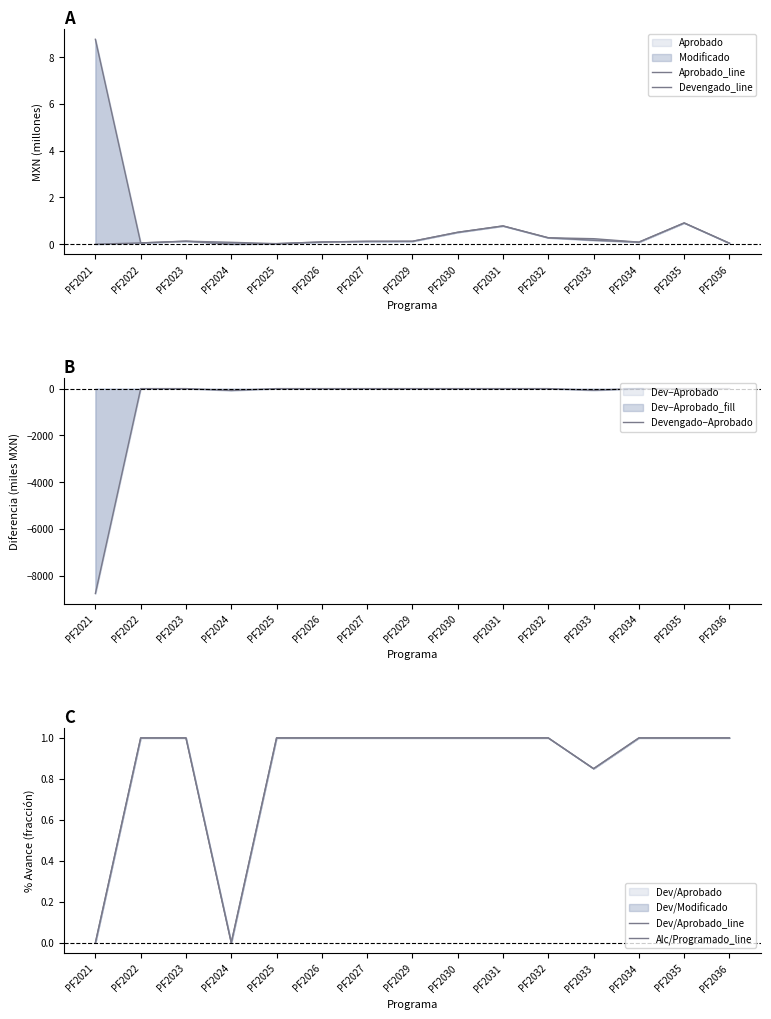

What is the difference between the highest and lowest values at PF2026?

1.0